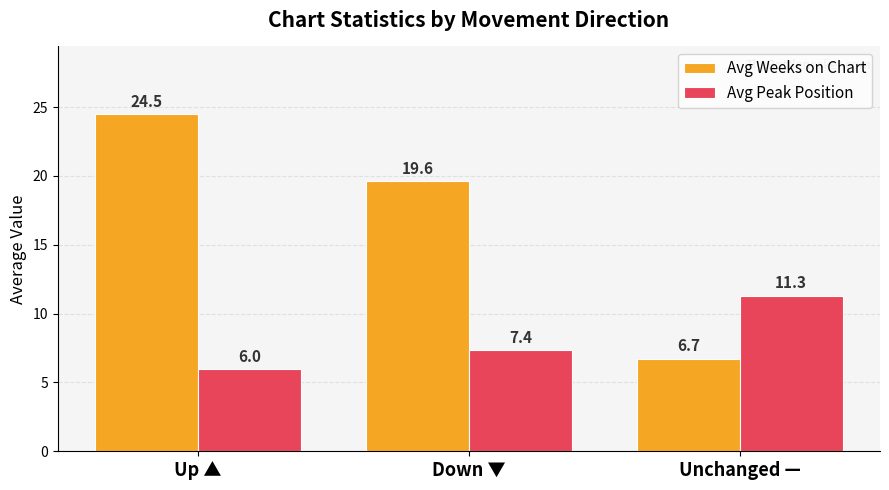

Which series changed the most between Up ▲ and Unchanged —?

Avg Weeks on Chart